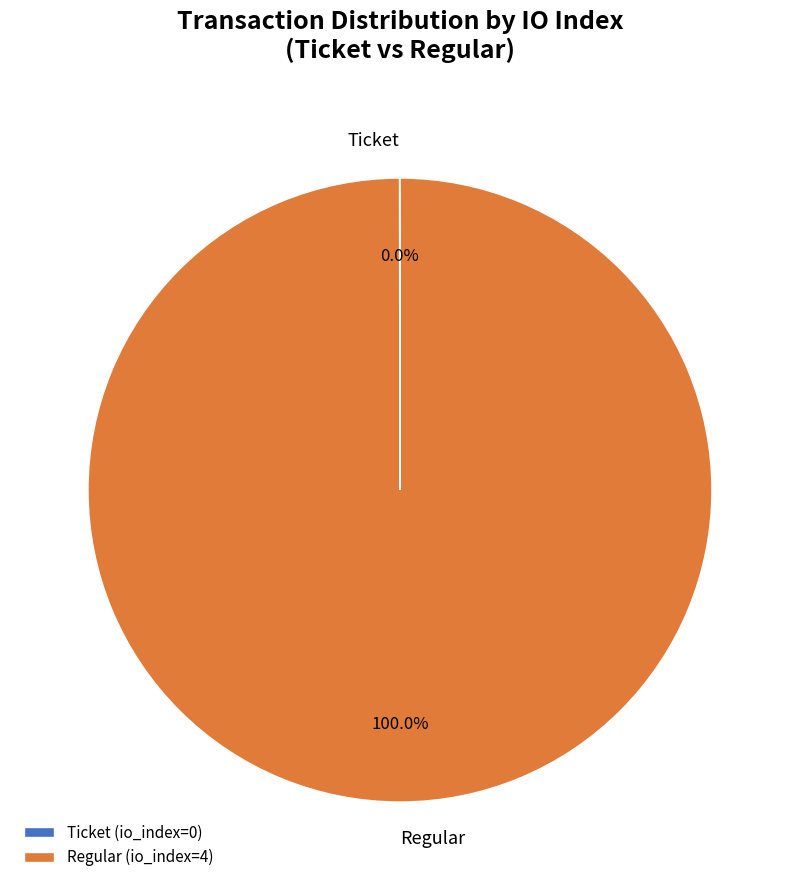

What is the largest slice in the pie chart?

Regular (io_index=4)